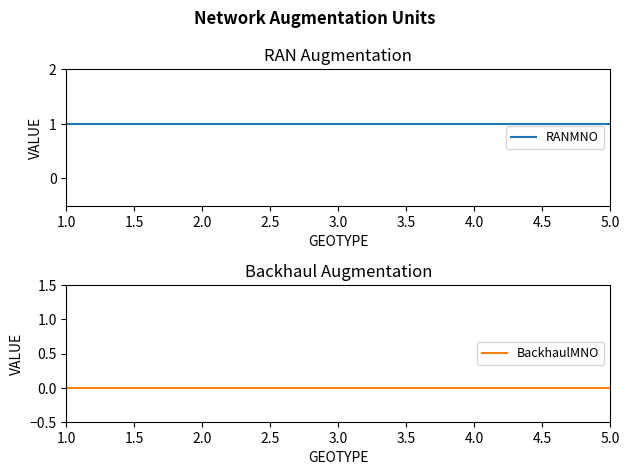

How many lines are shown in the chart?

2